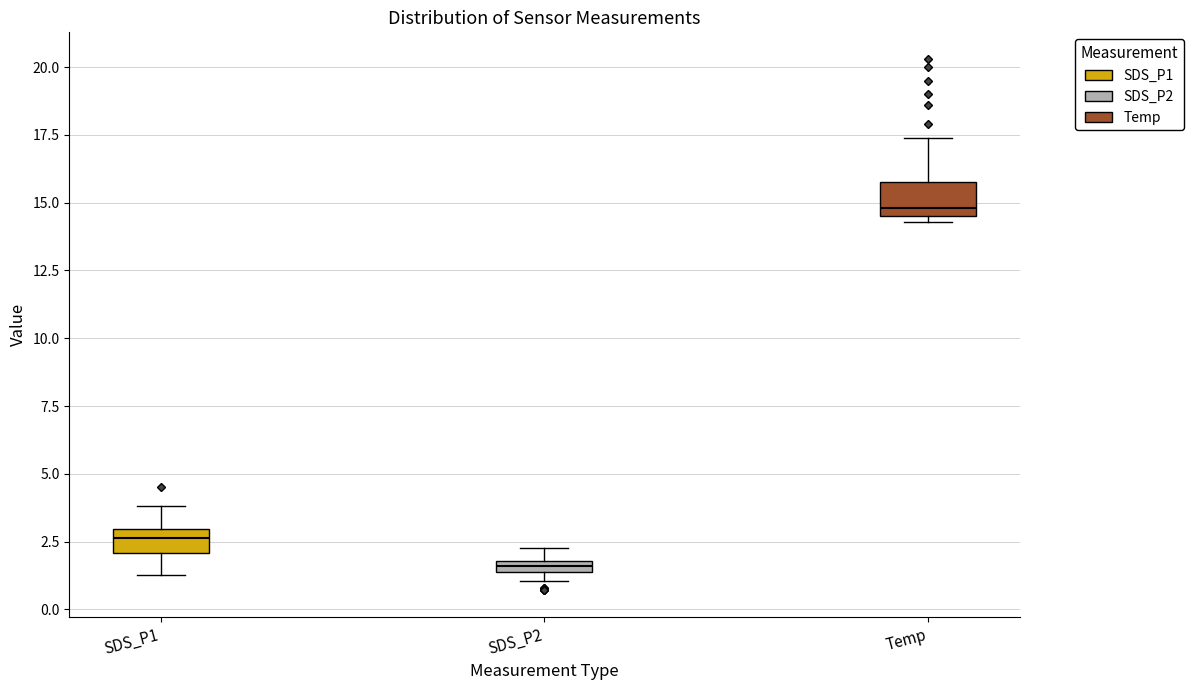

Which box has the highest median line?

Temp